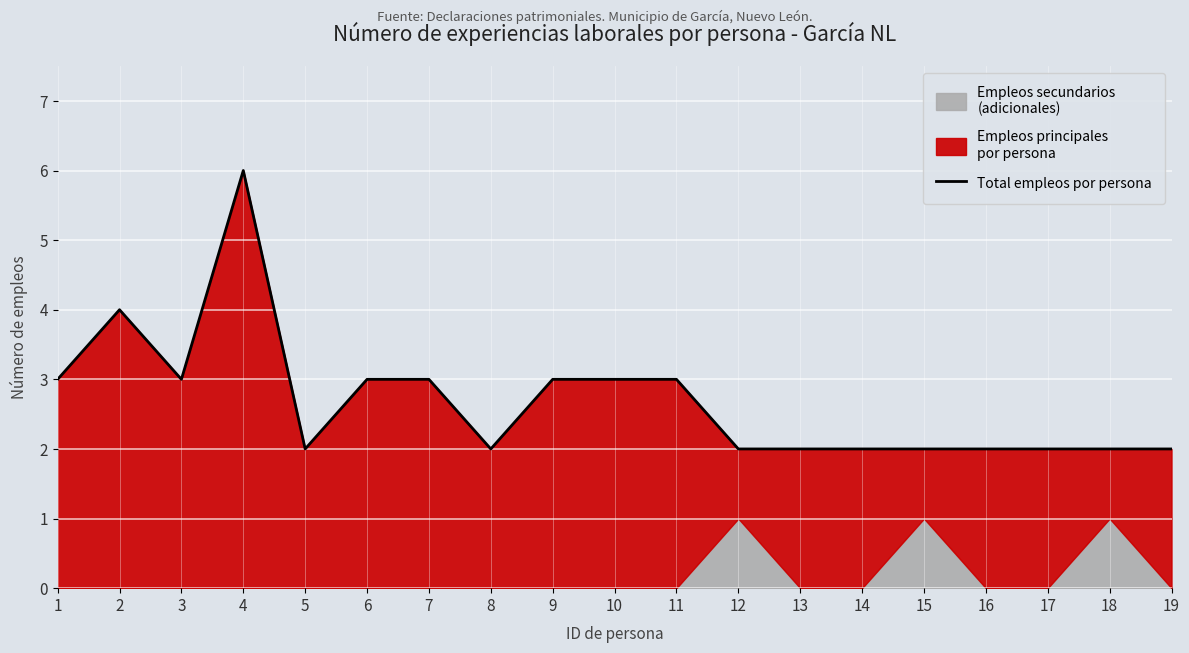

Reading left to right, list all the values displayed in this chart.

3	4	3	6	2	3	3	2	3	3	3	2	2	2	2	2	2	2	2